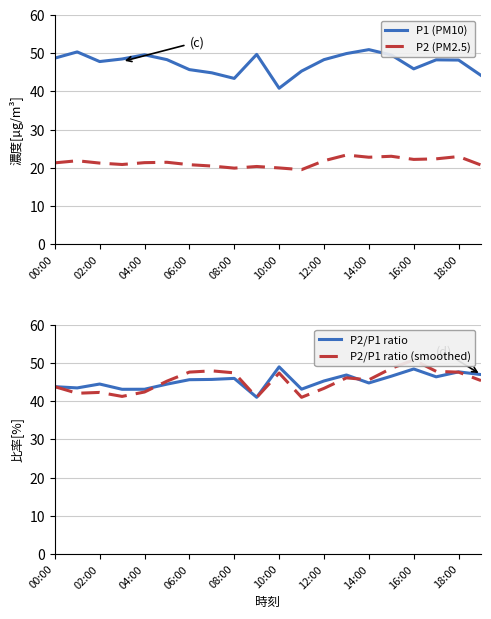

True or false: P1 (PM10) and P2 (PM2.5) intersect in this chart.

False